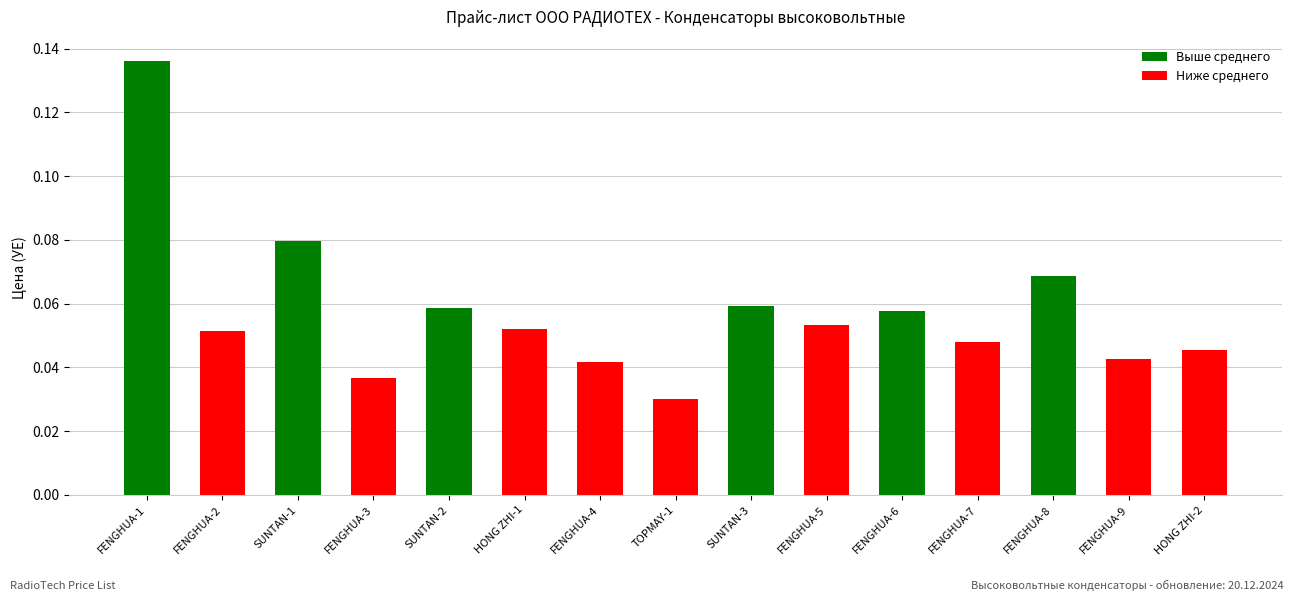

Are the bars horizontal?

No